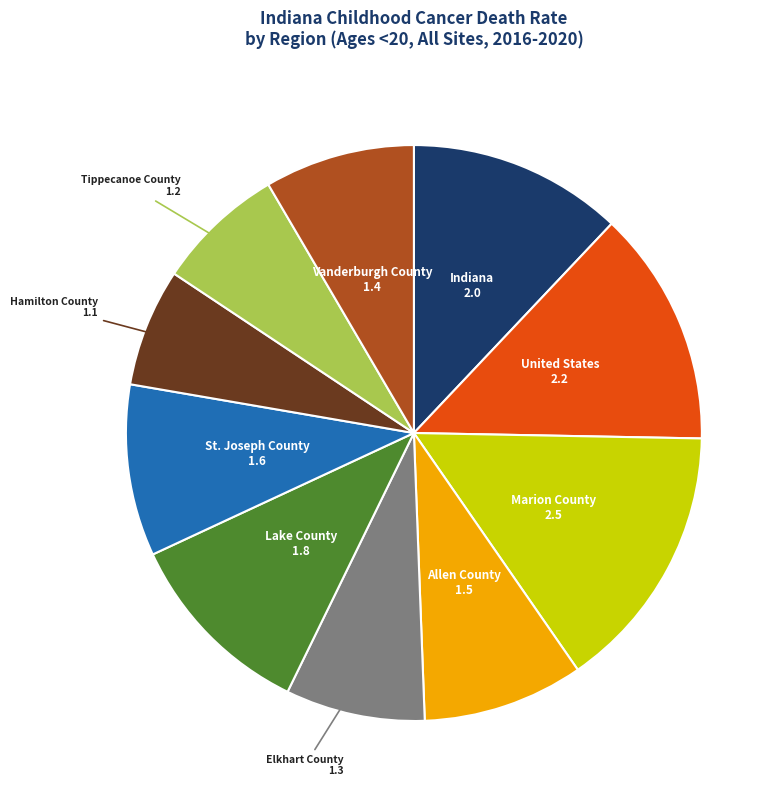

How many segments does this pie chart have?

10